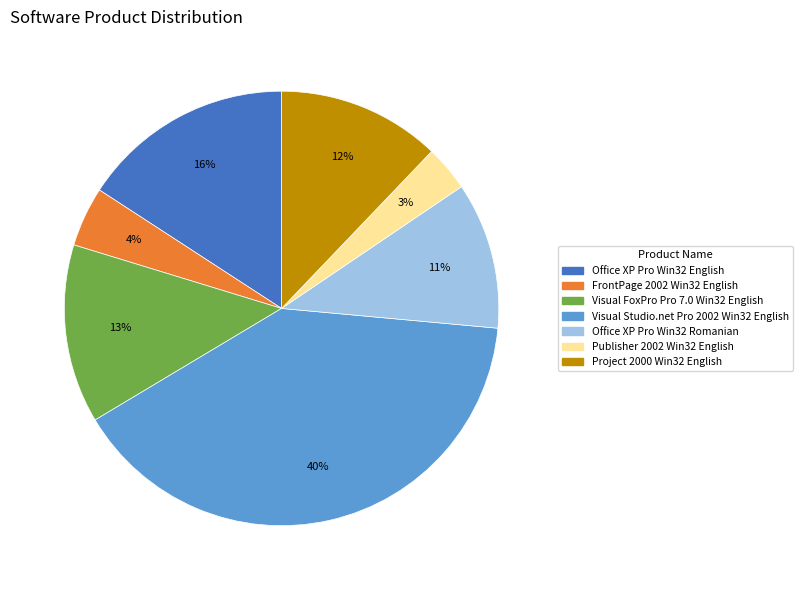

To the nearest percent, what is the average slice percentage?

14%